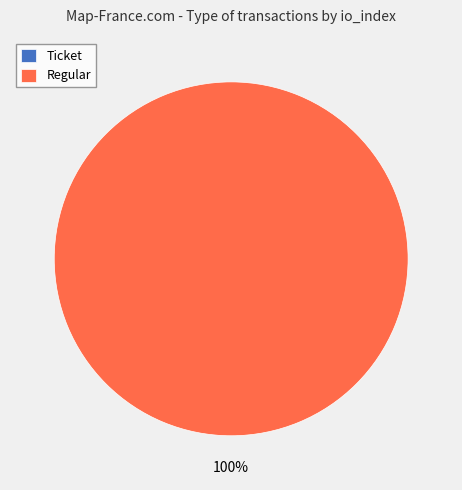

To the nearest percent, what is the difference between the Regular and Ticket slice percentages?

100%